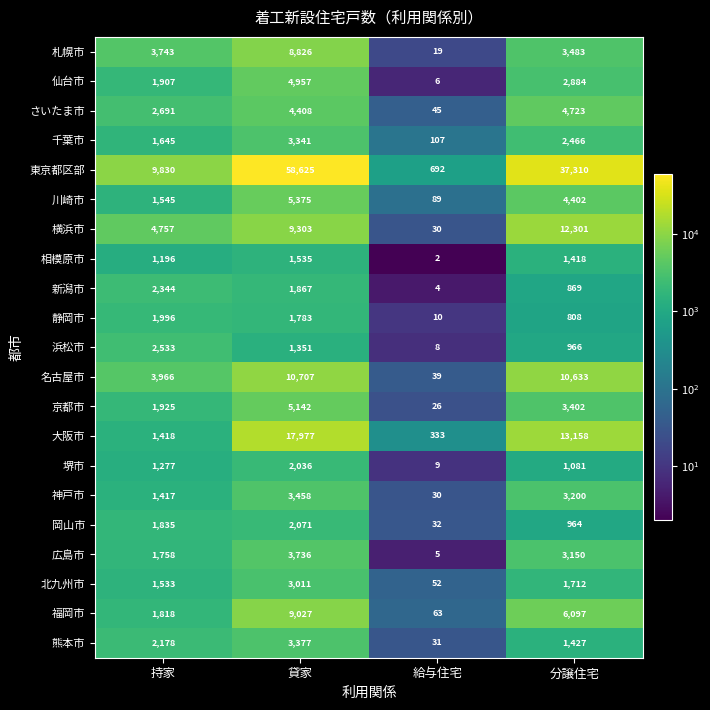

Where is 広島市 nearest to the value 1870?

持家